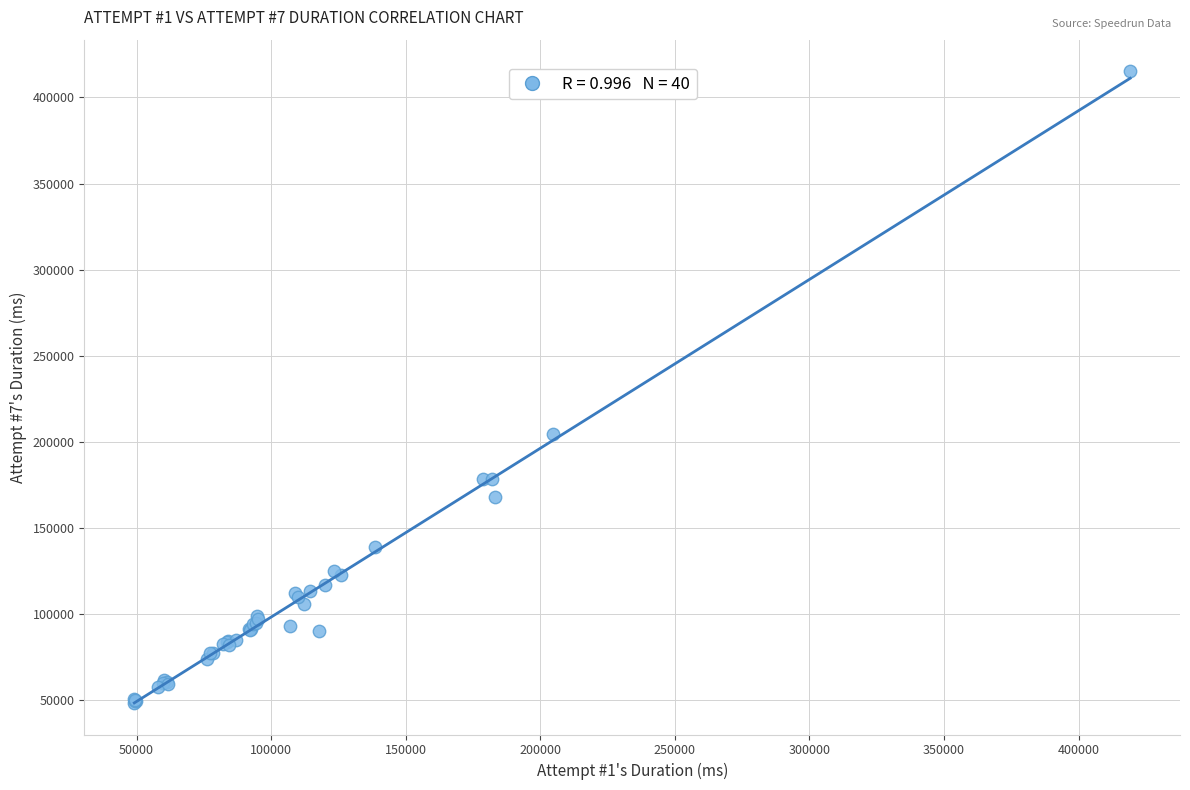

What Y value in the scatter plot is closest to 231917?

204753